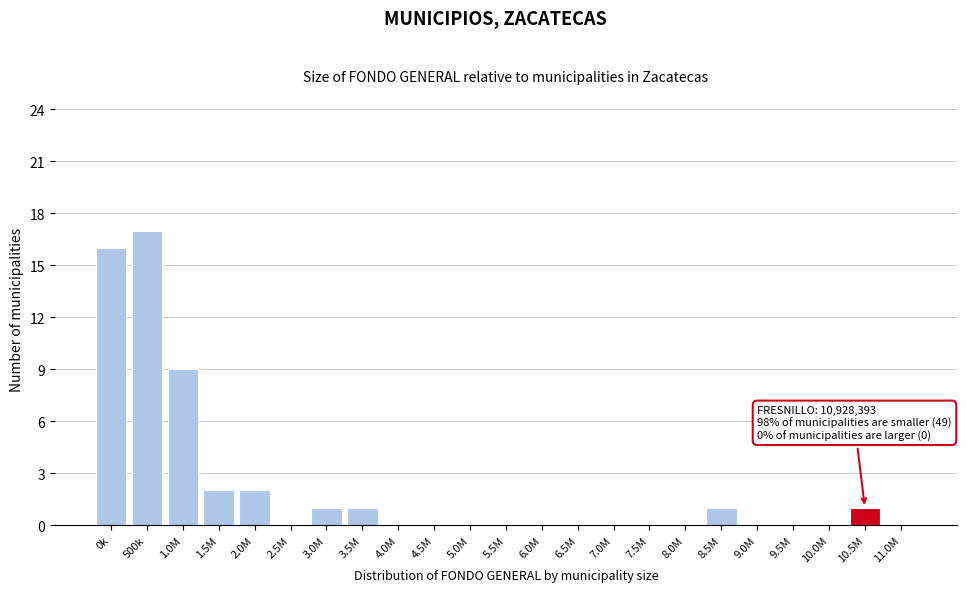

Reading left to right, transcribe all the data shown in this chart.

0k=16	500k=17	1.0M=9	1.5M=2	2.0M=2	2.5M=0	3.0M=1	3.5M=1	4.0M=0	4.5M=0	5.0M=0	5.5M=0	6.0M=0	6.5M=0	7.0M=0	7.5M=0	8.0M=0	8.5M=1	9.0M=0	9.5M=0	10.0M=0	10.5M=1	11.0M=0